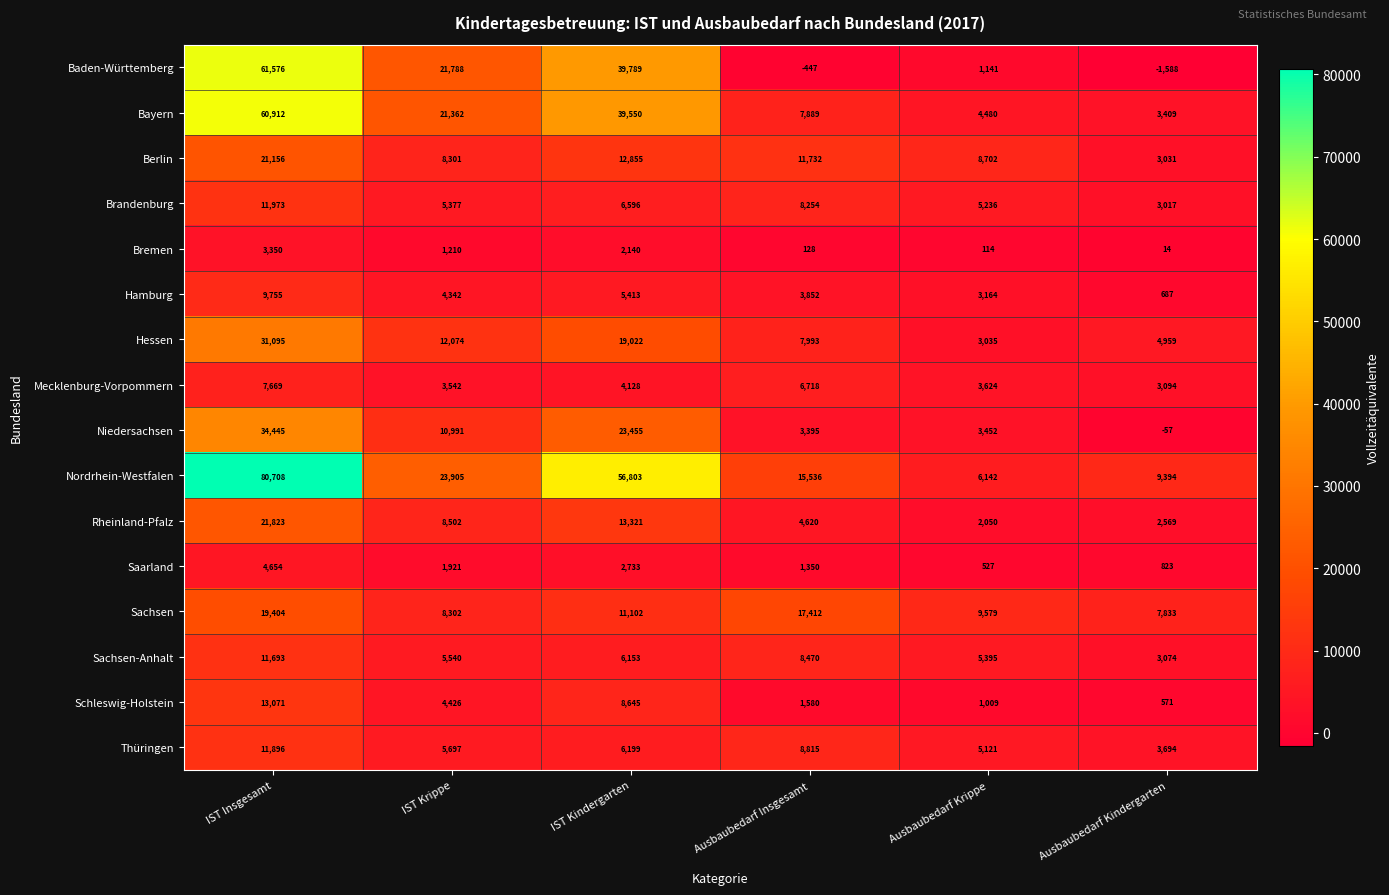

At which label does Brandenburg reach its peak?

IST Insgesamt